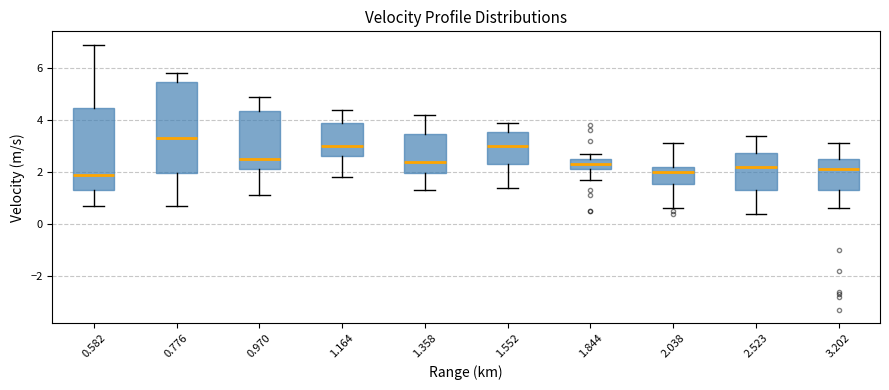

Reading left to right, transcribe this box plot: for each box, give where its median line is, the range the box spans, and where its two whiskers end, as read against the y-axis. The values are not printed on the chart, so give them approximately, as read against the axis.

0.582: median 2.0, box 1.4 to 4.4, whiskers 0.8 to 7.0
0.776: median 3.4, box 2.0 to 5.4, whiskers 0.8 to 5.8
0.970: median 2.6, box 2.2 to 4.4, whiskers 1.2 to 5.0
1.164: median 3.0, box 2.6 to 4.0, whiskers 1.8 to 4.4
1.358: median 2.4, box 2.0 to 3.4, whiskers 1.4 to 4.2
1.552: median 3.0, box 2.4 to 3.6, whiskers 1.4 to 4.0
1.844: median 2.4, box 2.2 to 2.6, whiskers 1.8 to 2.8
2.038: median 2.0, box 1.6 to 2.2, whiskers 0.6 to 3.2
2.523: median 2.2, box 1.4 to 2.8, whiskers 0.4 to 3.4
3.202: median 2.2, box 1.4 to 2.6, whiskers 0.6 to 3.2